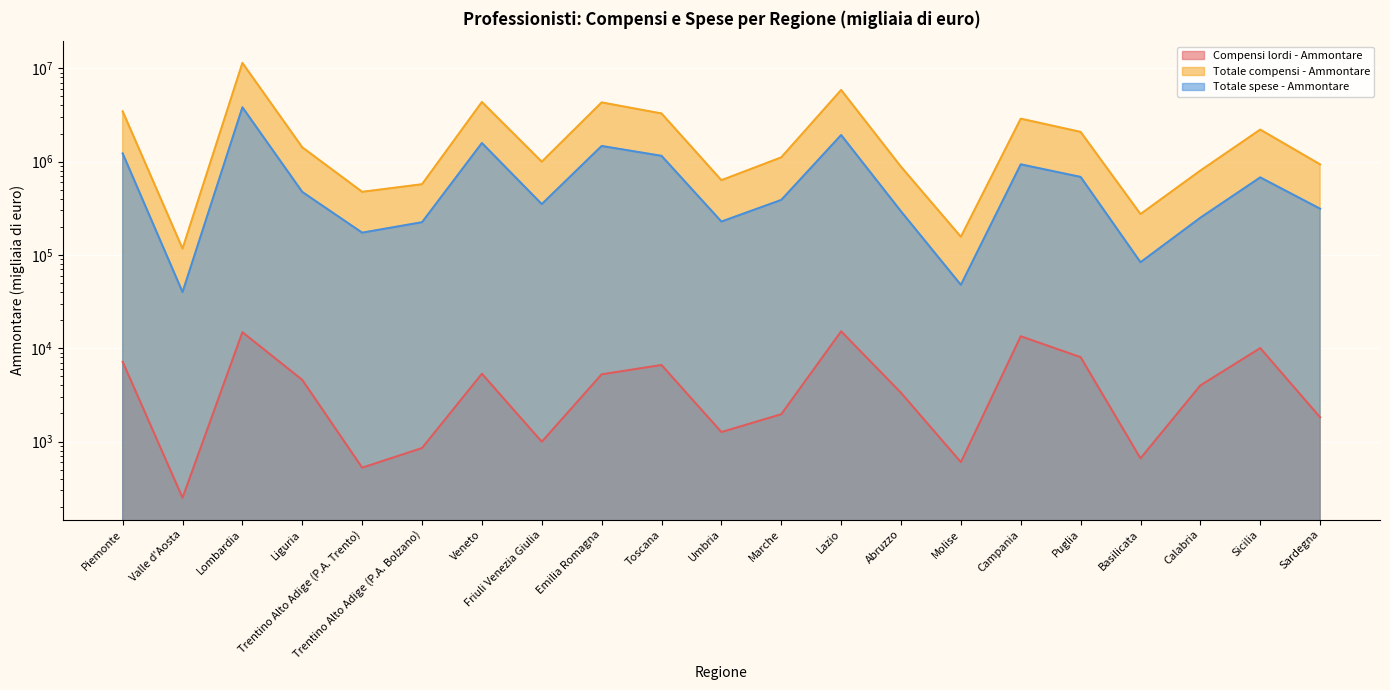

What is the sum of the Compensi lordi - Ammontare values at Liguria and Piemonte?

11730